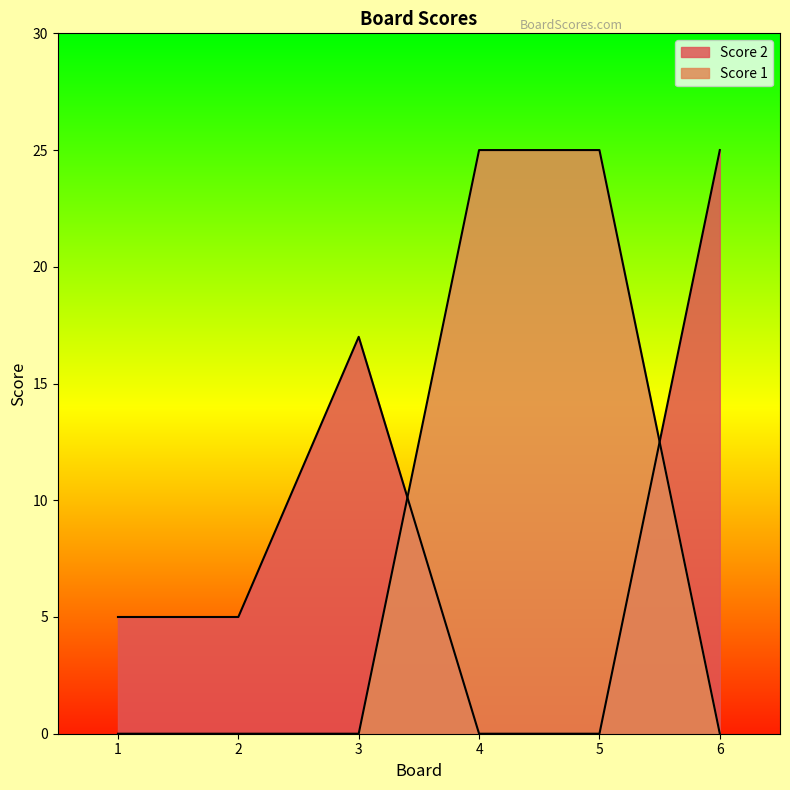

Reading left to right, extract all data points from this chart.

Score 2: 1=5	2=5	3=17	4=0	5=0	6=25
Score 1: 1=0	2=0	3=0	4=25	5=25	6=0